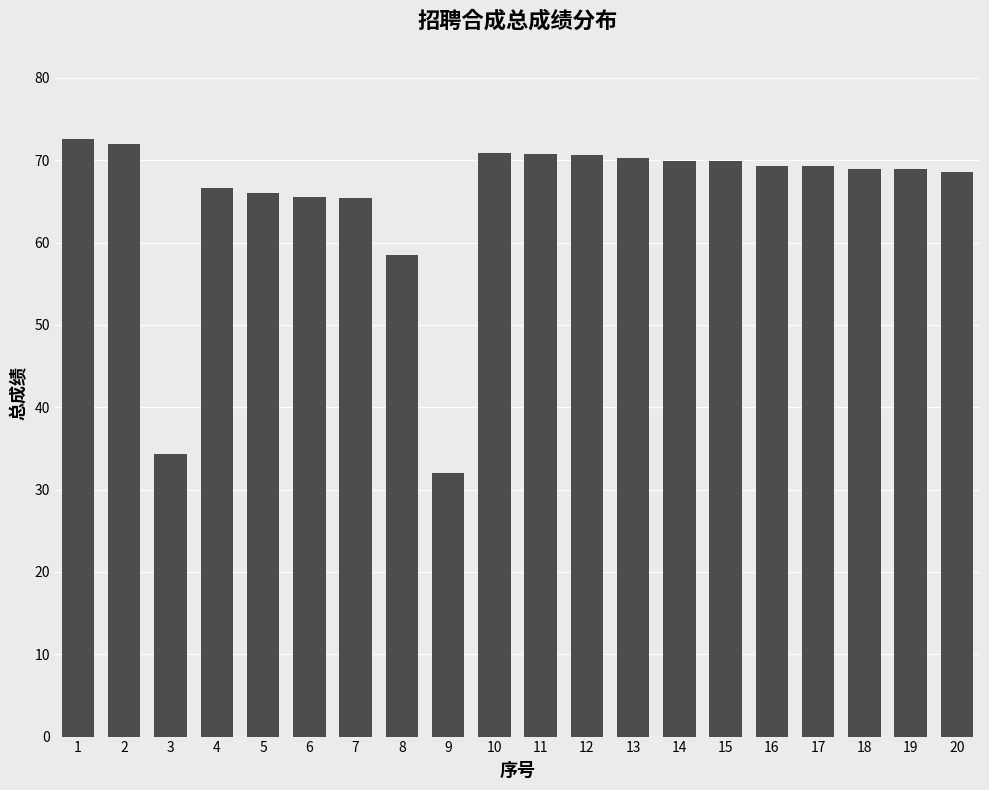

Where is the data nearest to the value 52?

8